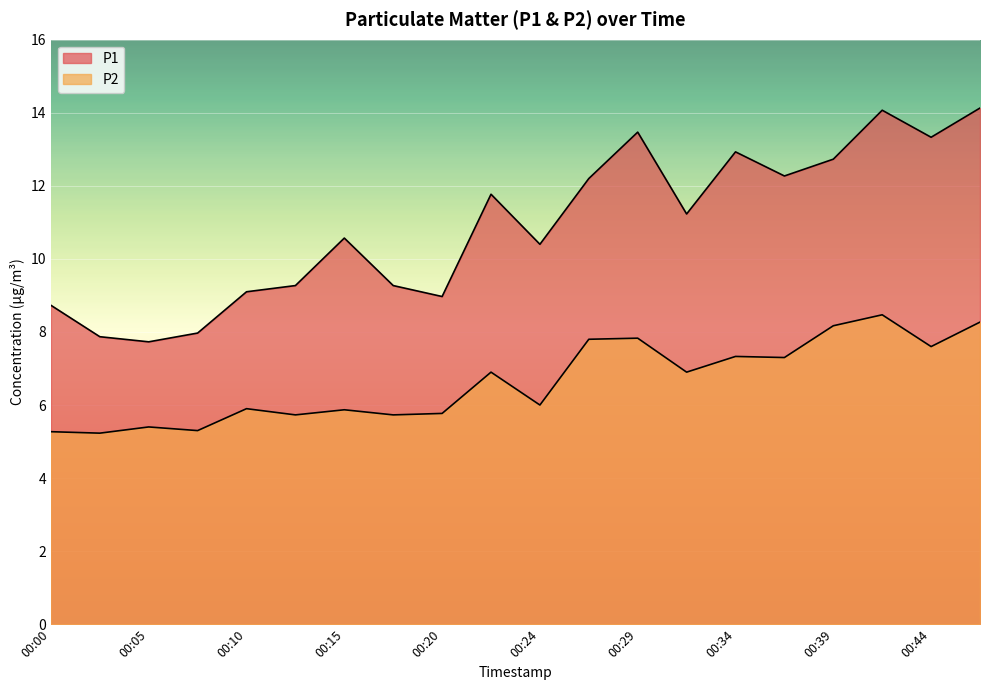

Reading left to right, transcribe all the data shown in this chart.

P1: 8.7	7.9	7.7	8.0	9.1	9.3	10.6	9.3	9.0	11.8	10.4	12.2	13.5	11.2	12.9	12.3	12.7	14.1	13.3	14.1
P2: 5.3	5.2	5.4	5.3	5.9	5.7	5.9	5.7	5.8	6.9	6.0	7.8	7.8	6.9	7.3	7.3	8.2	8.5	7.6	8.3